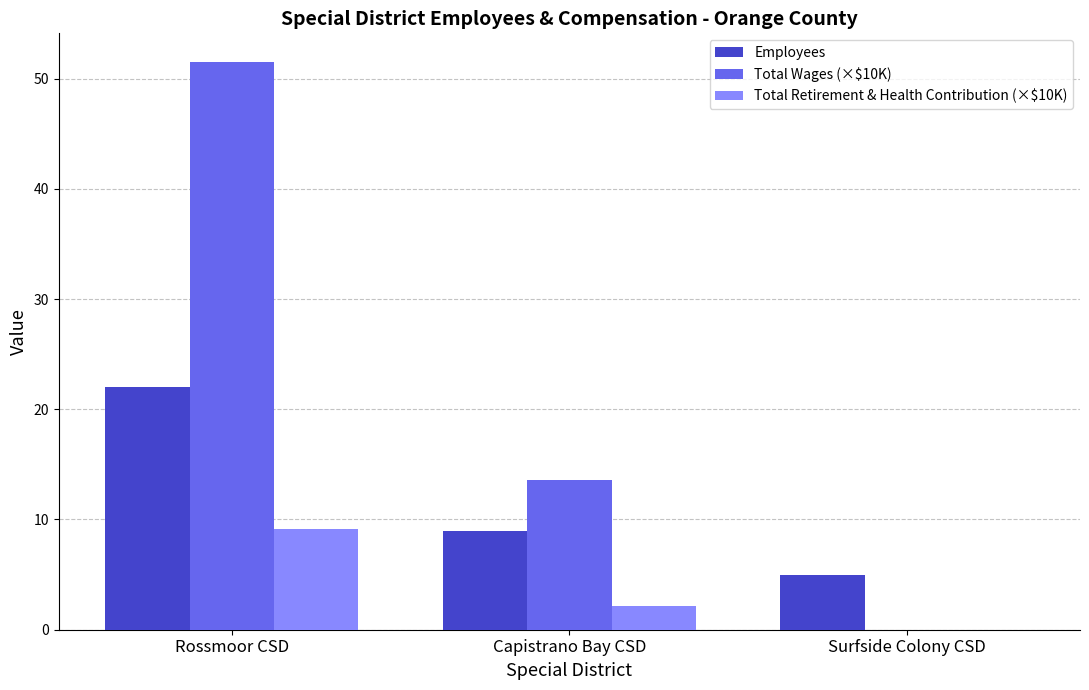

Which series has the largest total across all categories?

Total Wages (×$10K)